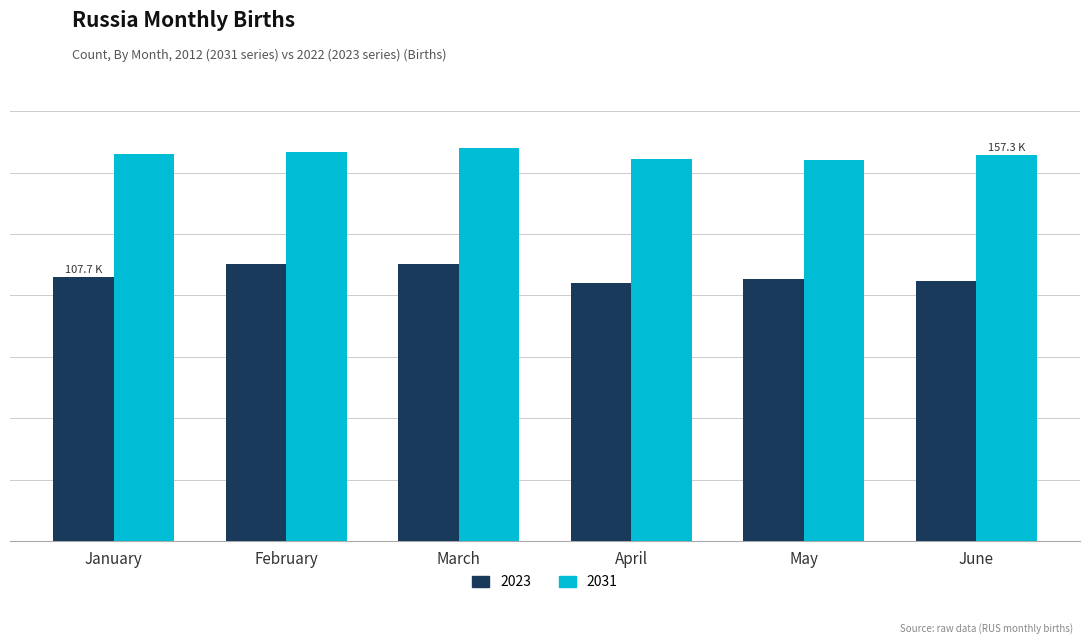

Are the bars horizontal?

No